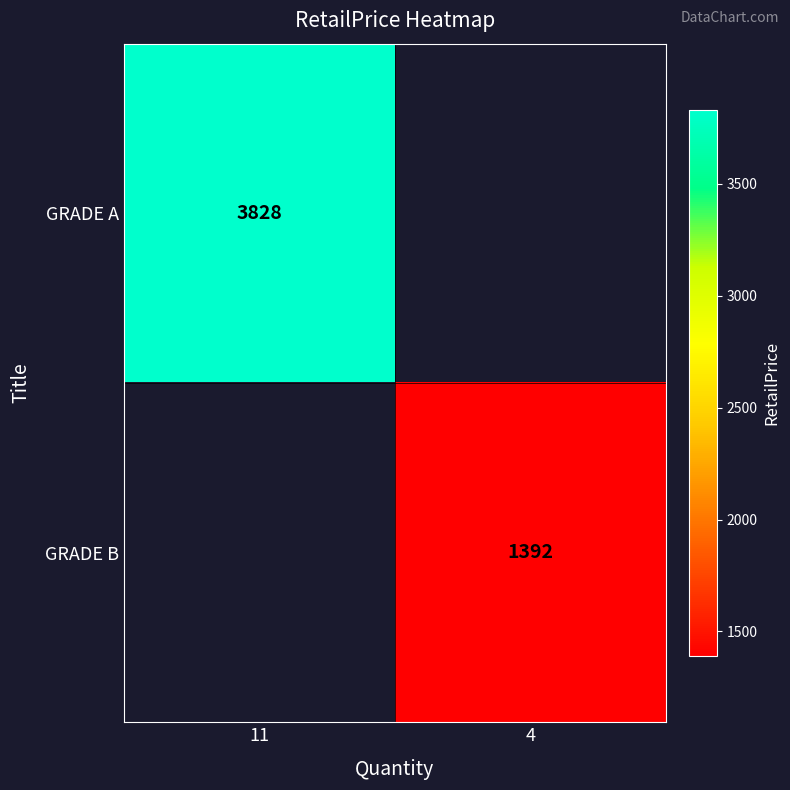

The GRADE A series shows 3828 at 11. True or false?

True